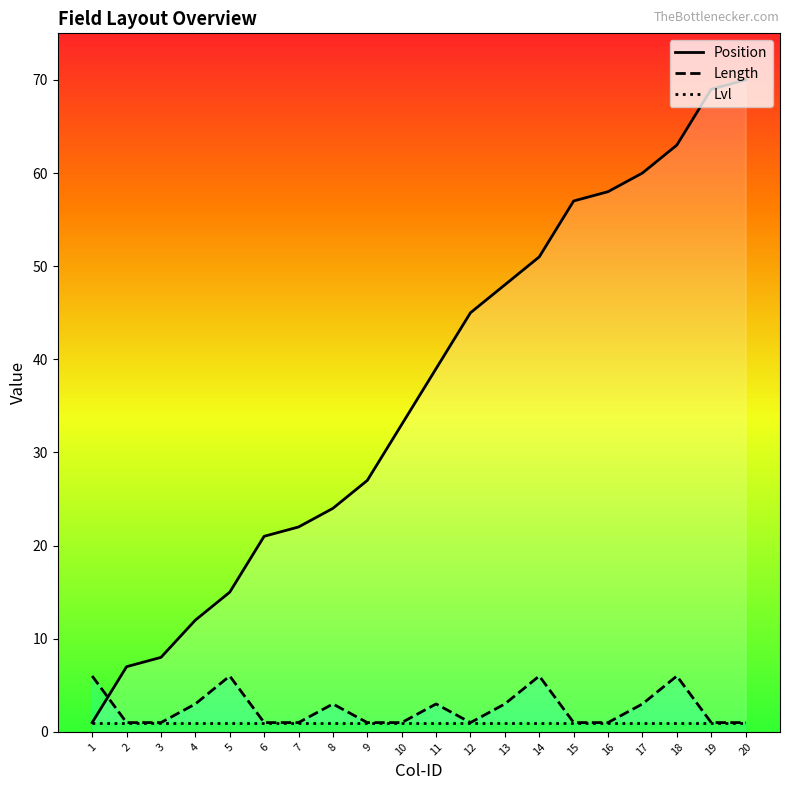

List the series in order of their peak value, highest first.

Position, Length, Lvl